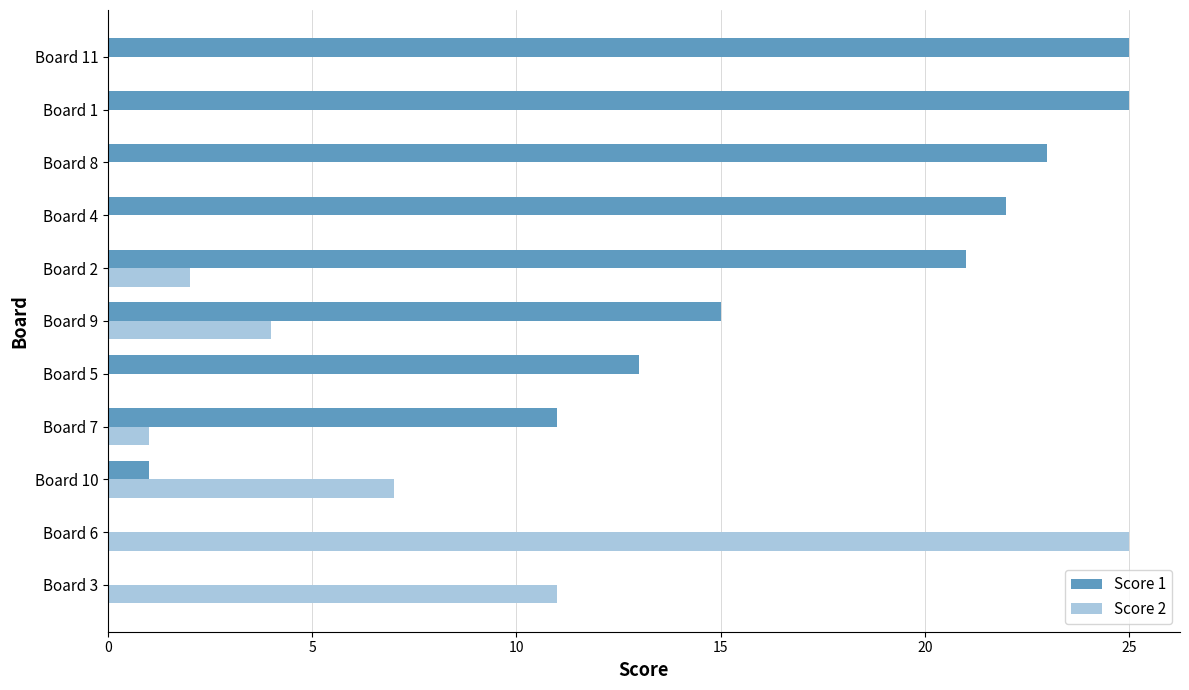

Is the value of Score 2 at Board 9 greater than the value of Score 1 at Board 8?

No